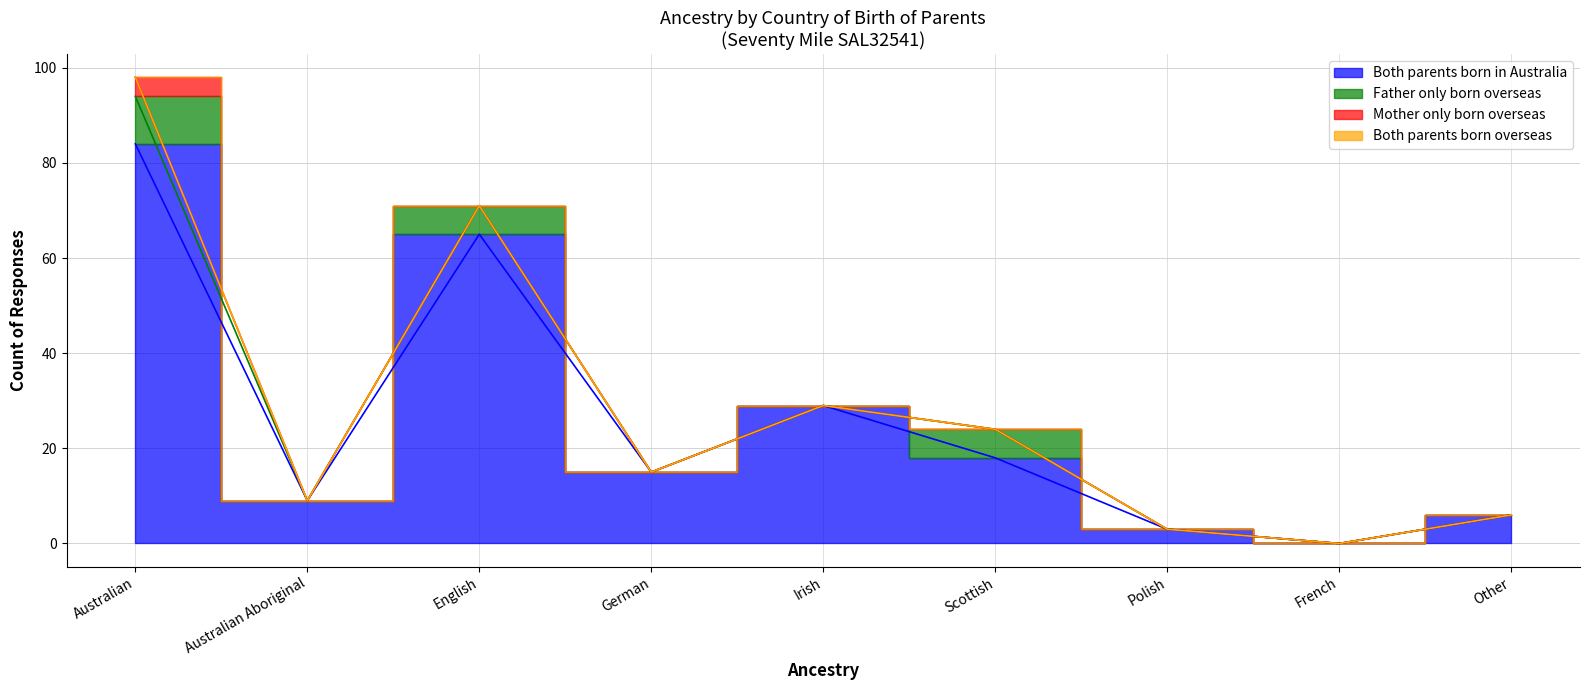

Is the value of Both parents born overseas at Other greater than the value of Both parents born in Australia at French?

No